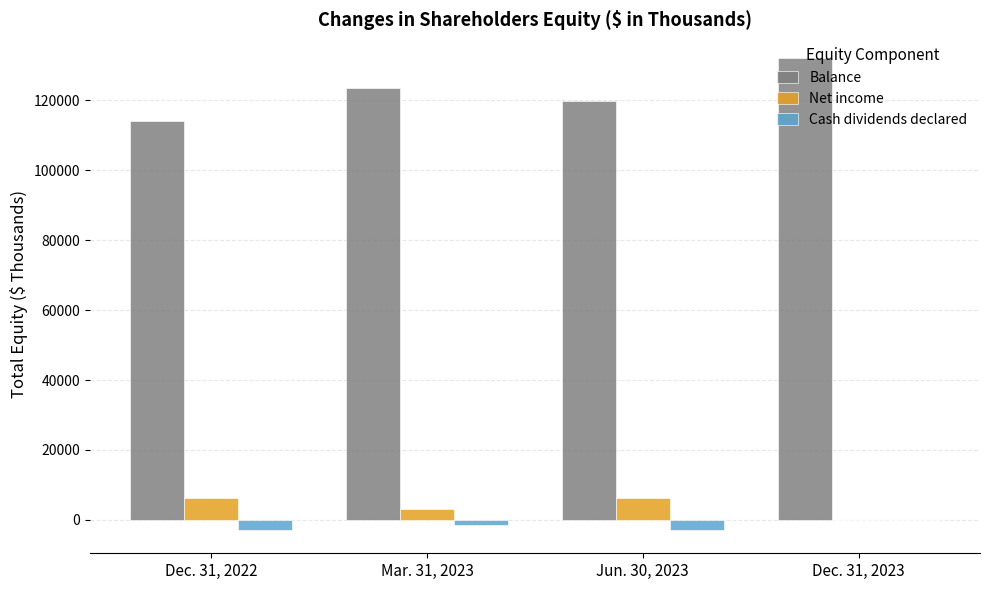

How many distinct data groups are displayed?

3